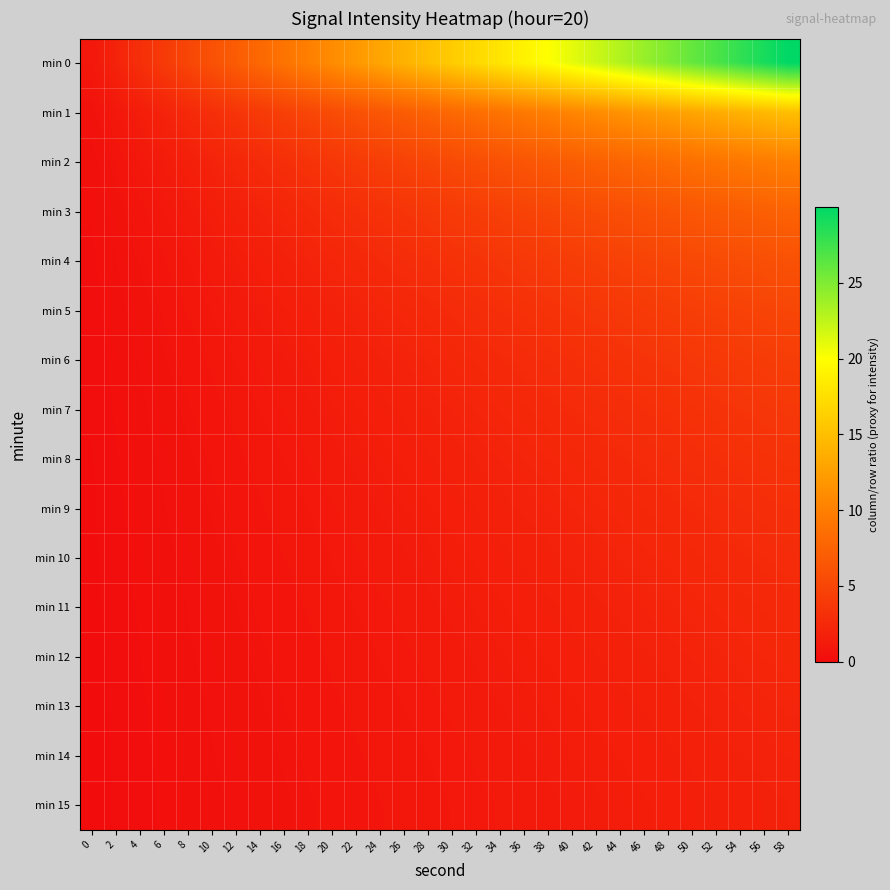

At how many categories does at least one series exceed 17?

13